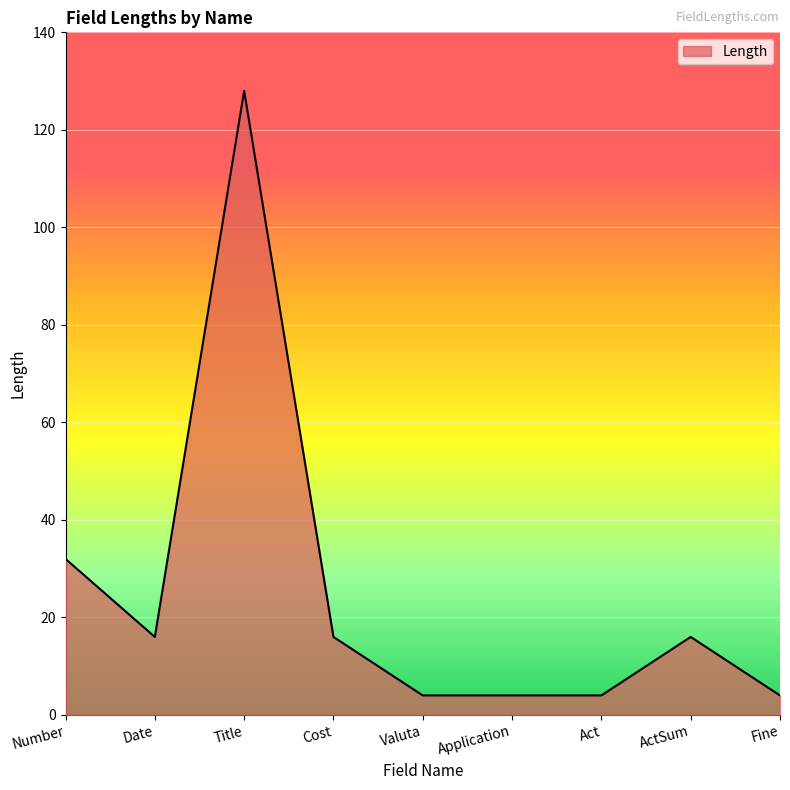

What position from the right is Valuta?

5